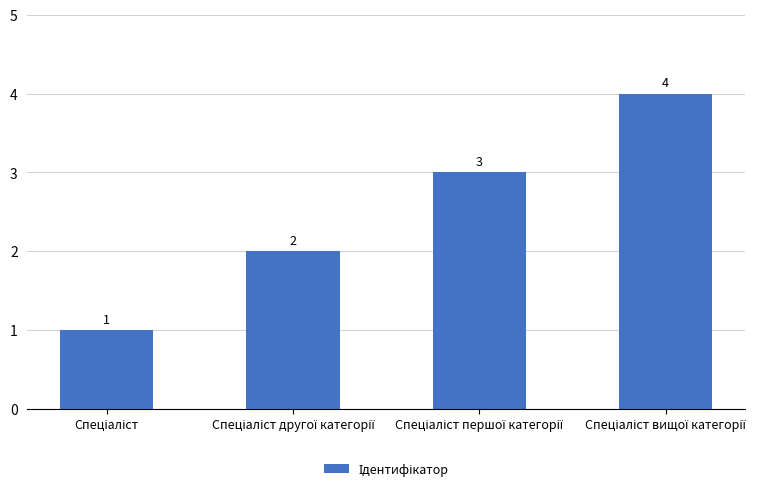

What is the sum of all values?

10